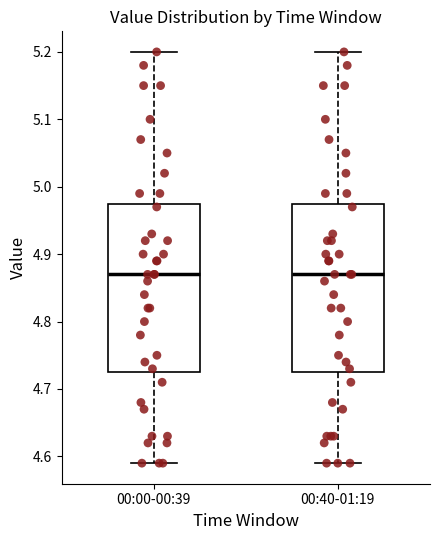

Reading left to right, read every box against the y-axis: the position of its median line, the range the box covers, and the ends of its whiskers. The values are not printed on the chart, so give them approximately, as read against the axis.

00:00-00:39: median 4.87, box 4.73 to 4.98, whiskers 4.59 to 5.20
00:40-01:19: median 4.87, box 4.73 to 4.98, whiskers 4.59 to 5.20